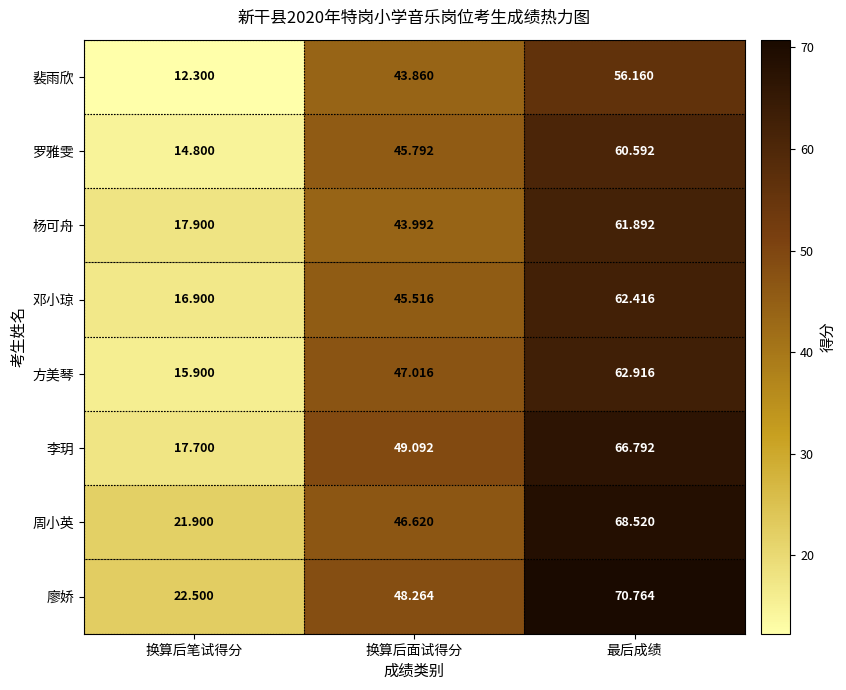

Rank the series at 换算后笔试得分 from lowest to highest value.

裴雨欣, 罗雅雯, 方美琴, 邓小琼, 李玥, 杨可舟, 周小英, 廖娇